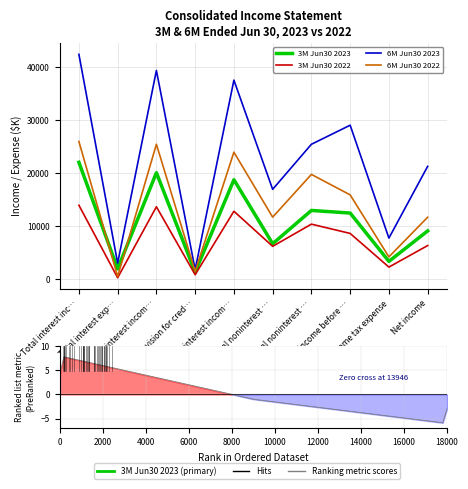

True or false: 3M Jun30 2022 and 6M Jun30 2023 cross at least once.

False